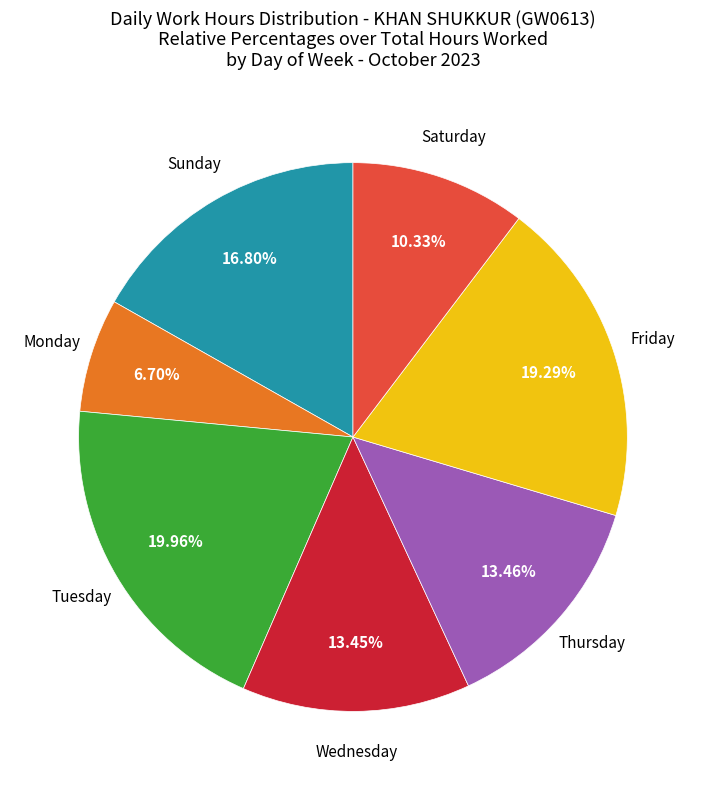

Is there any slice that represents more than half of the pie?

No